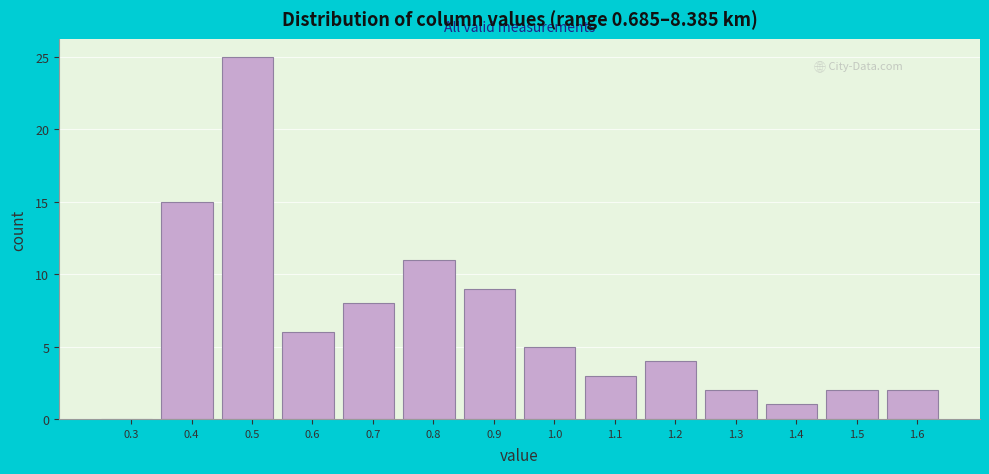

Reading left to right, extract all data points from this chart.

0.3=0	0.4=15	0.5=25	0.6=6	0.7=8	0.8=11	0.9=9	1.0=5	1.1=3	1.2=4	1.3=2	1.4=1	1.5=2	1.6=2